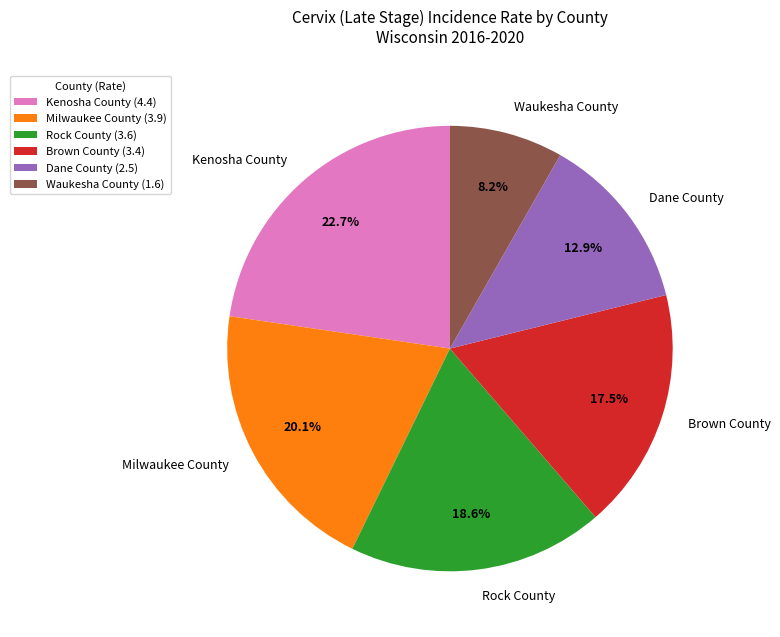

What is the ratio of the value at Dane County to the value at Waukesha County?

1.6